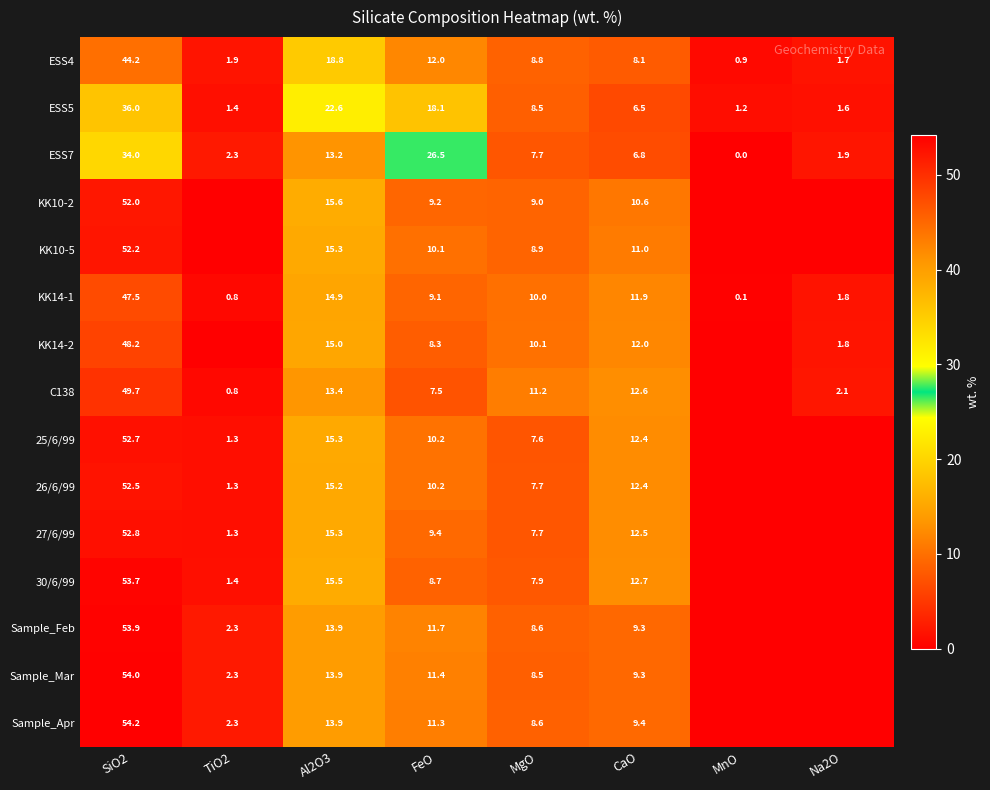

What is the difference between the highest and lowest values at SiO2?

20.2